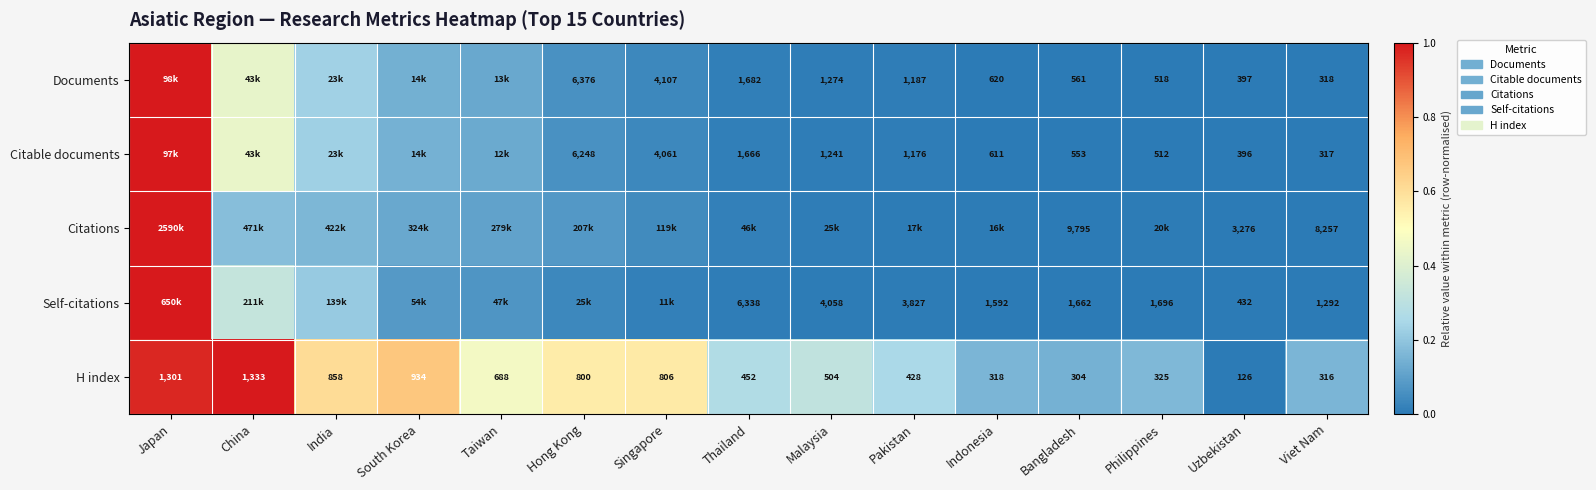

At which label does H index reach its peak?

China